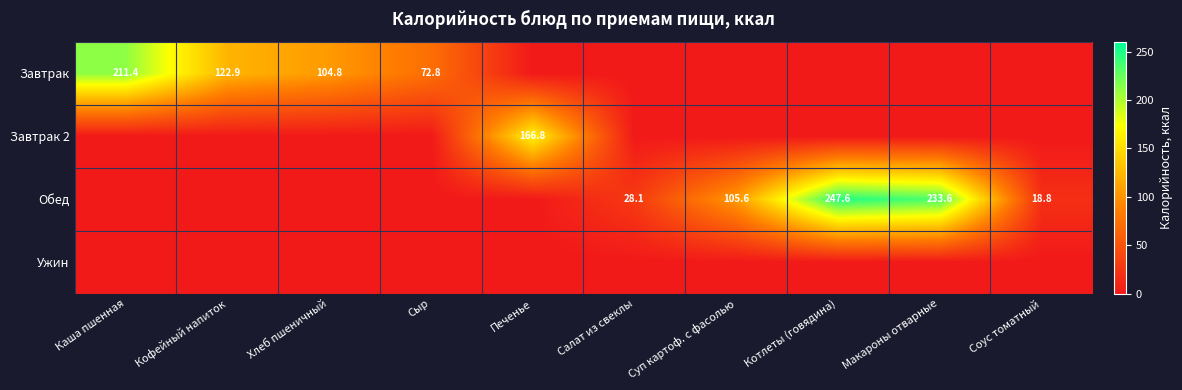

Rank the series by their maximum value, from lowest to highest.

Ужин, Завтрак 2, Завтрак, Обед